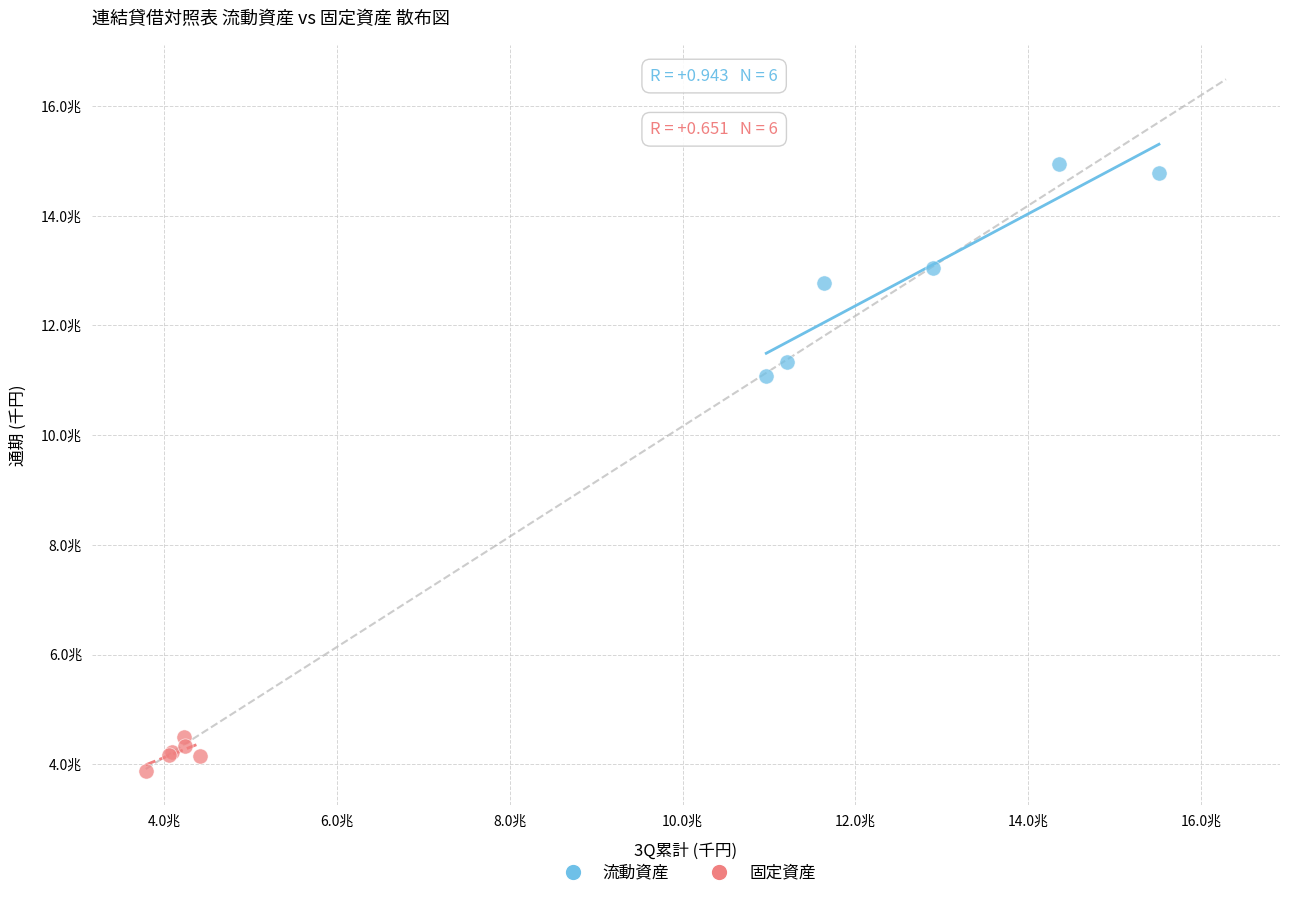

What are all the series names shown in the legend?

流動資産, 固定資産